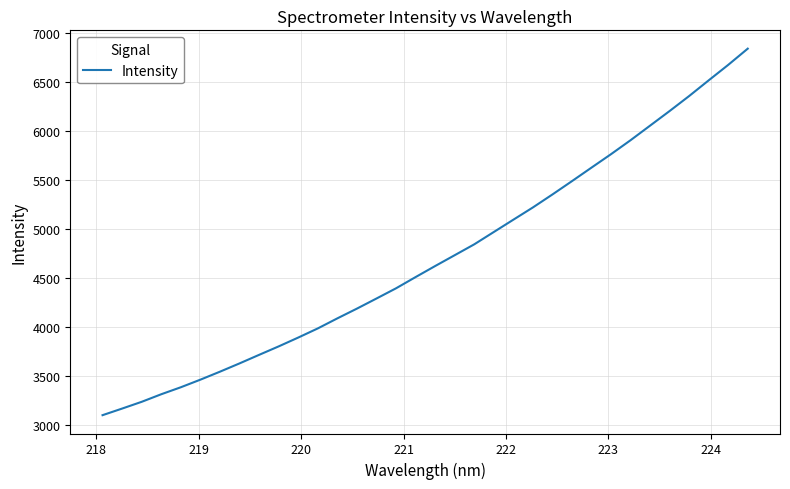

What is the minimum value shown in the chart?

3102.2